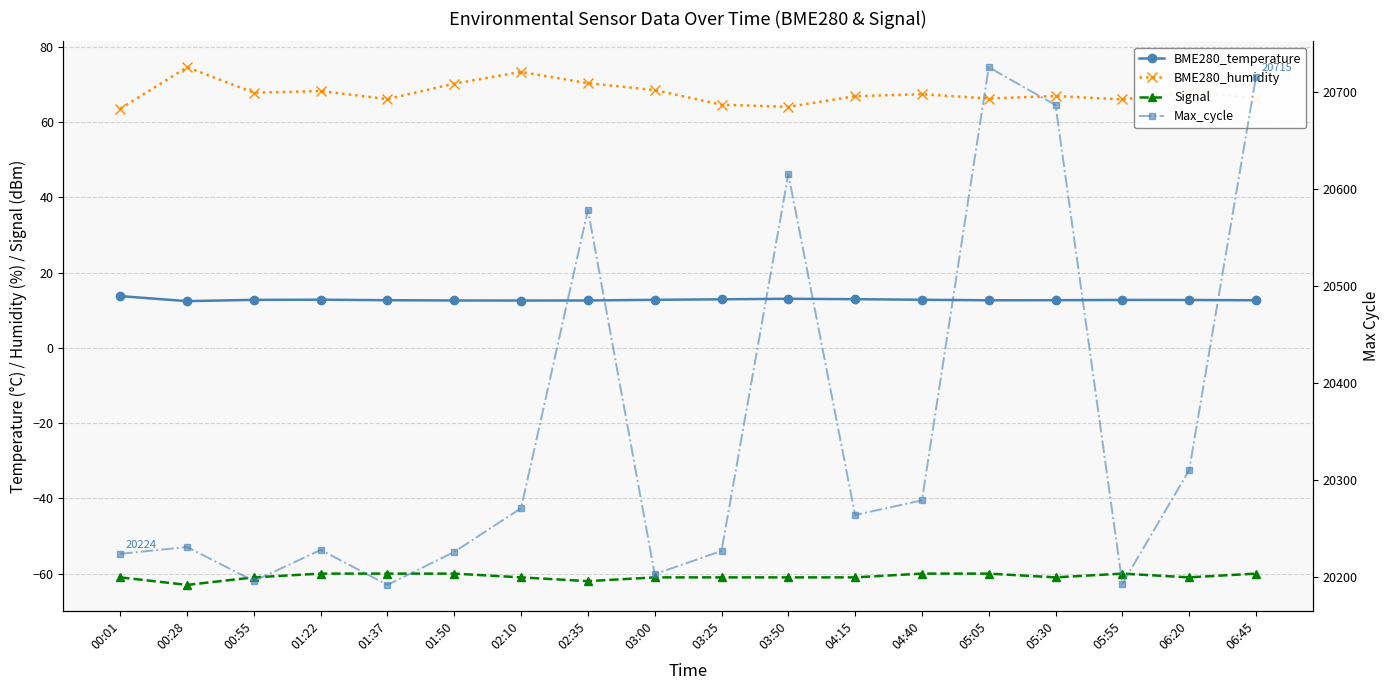

Which label corresponds to the largest value in the chart?

05:05